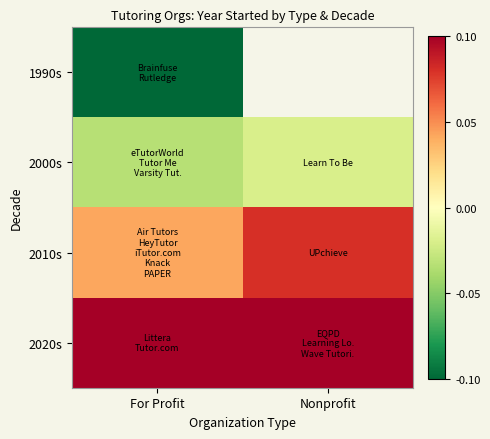

What is the minimum value shown in the chart?

-0.1